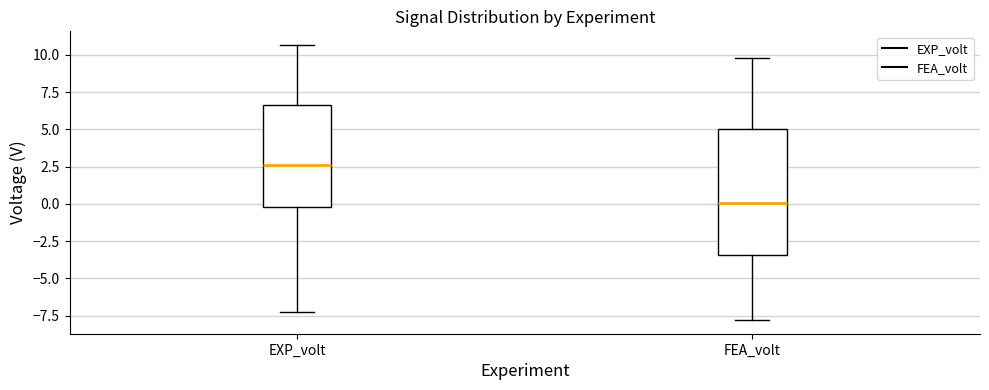

Which box's median line is the highest?

EXP_volt